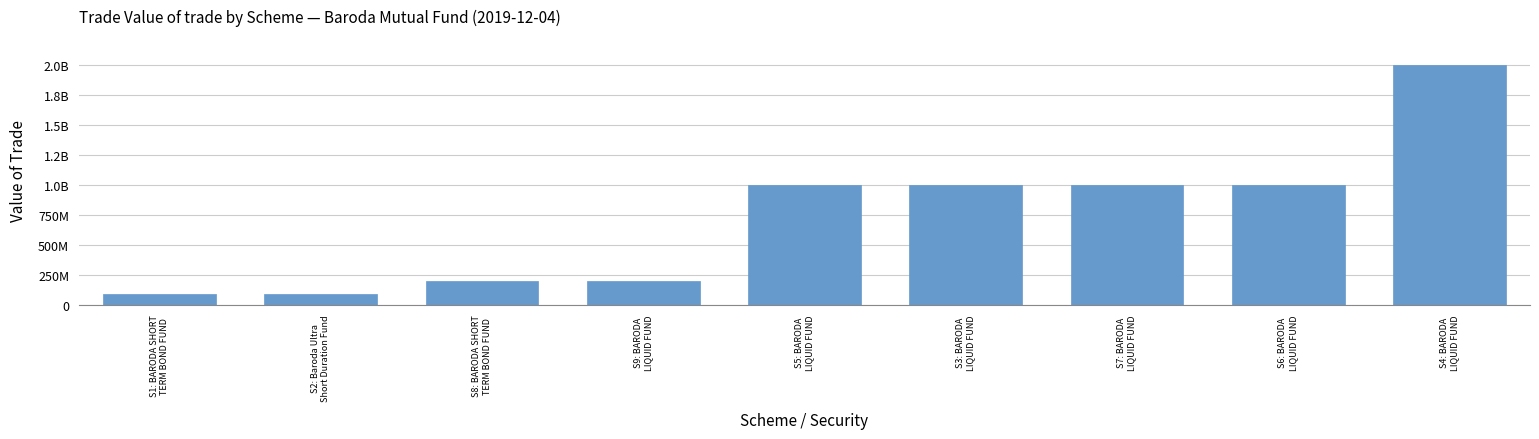

Are the bars horizontal?

No